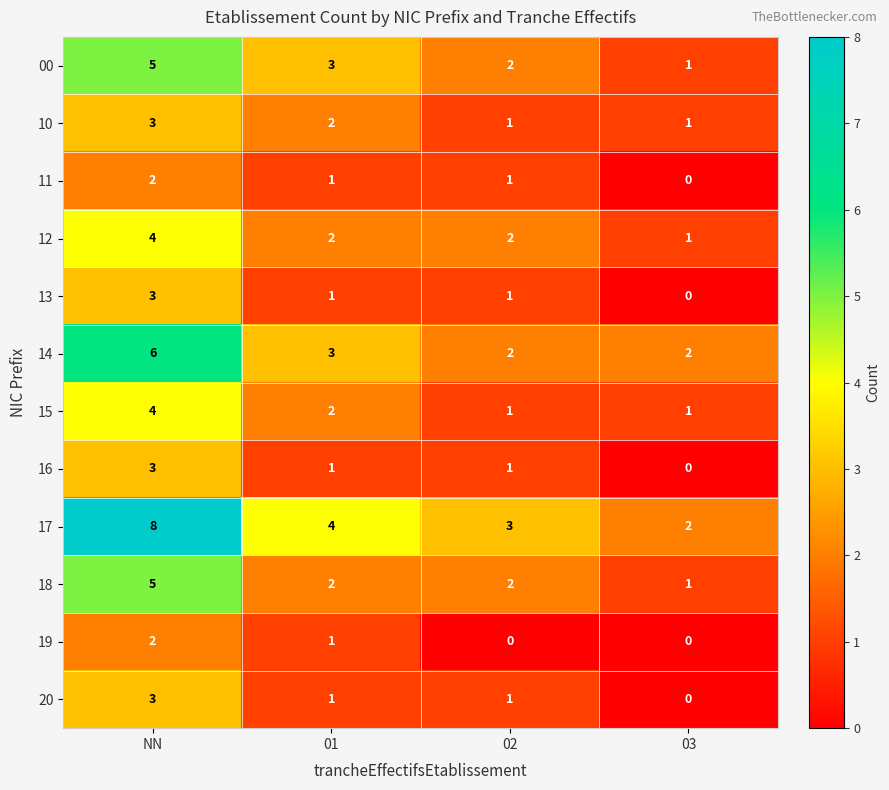

How many values in the 15 series are below 2?

2